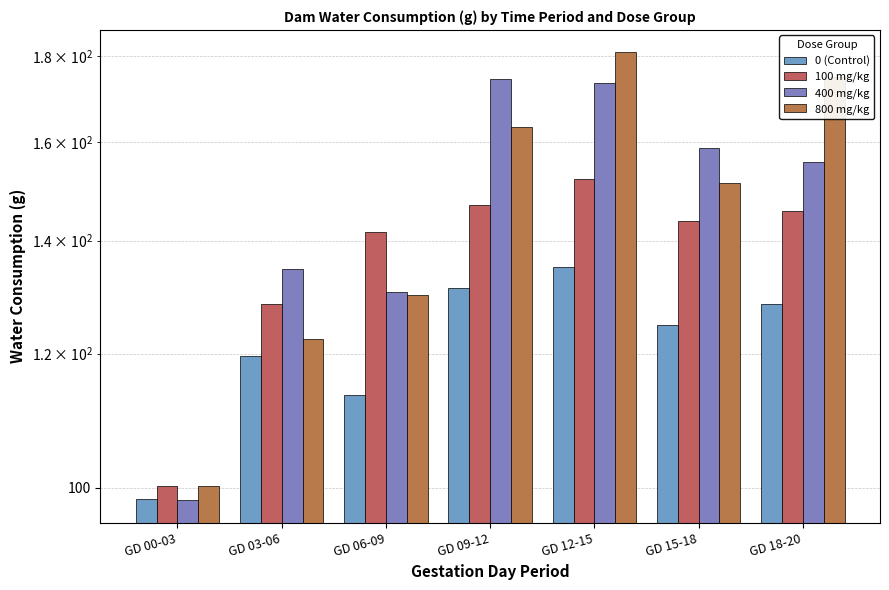

The value of 100 mg/kg at GD 18-20 is 57.5. True or false?

False